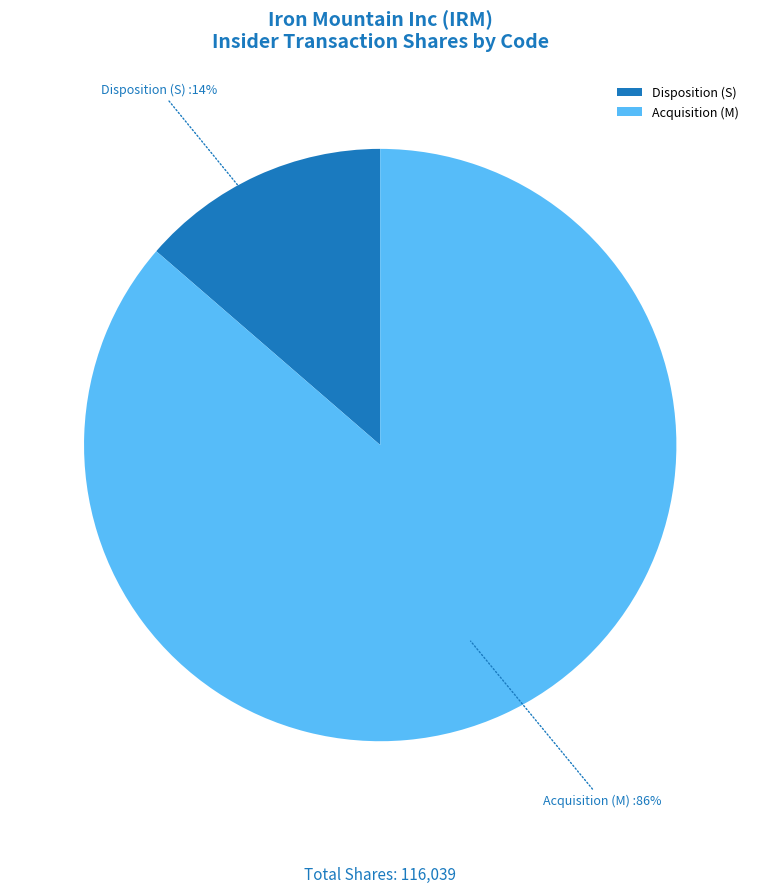

What percentage is the Acquisition (M) slice, to the nearest percent?

86%